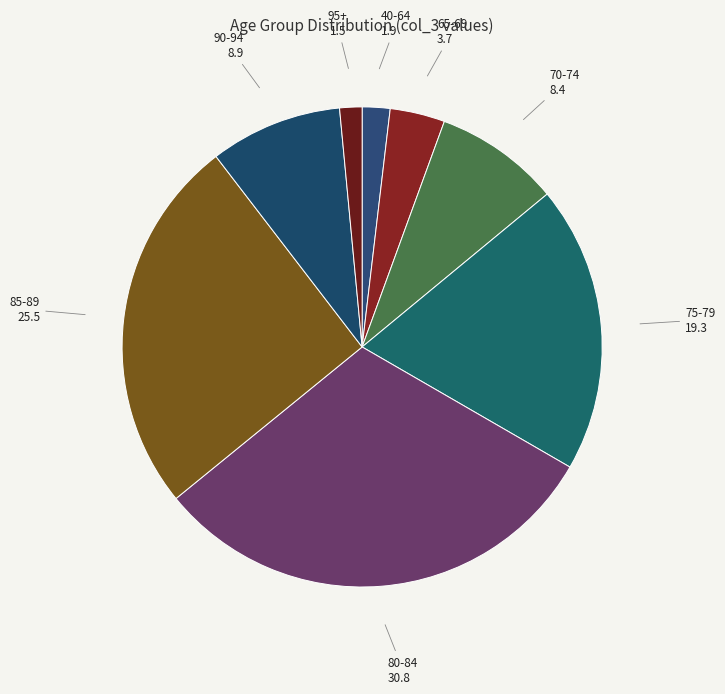

Is there any slice that represents more than half of the pie?

No